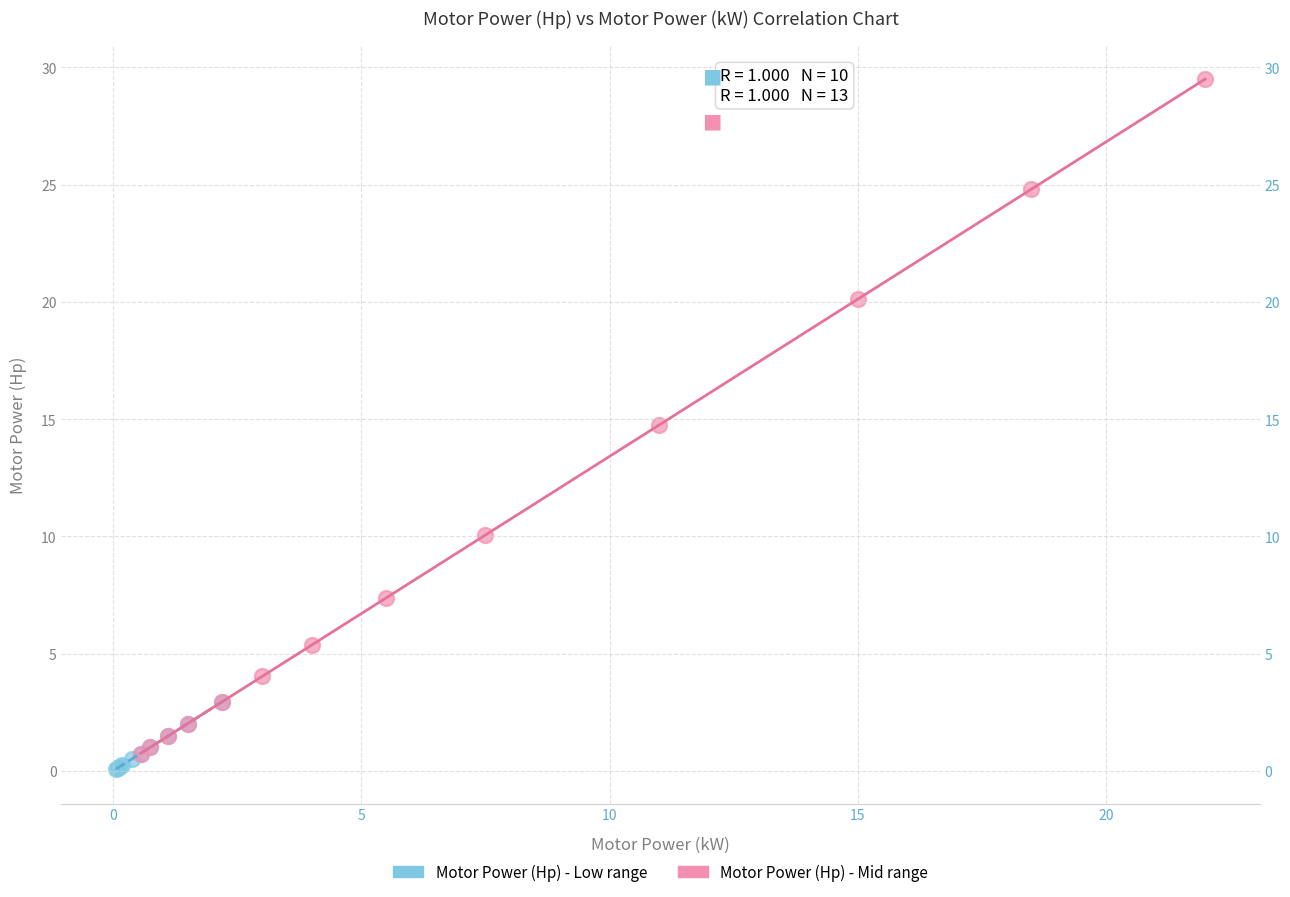

Which series reaches the maximum Y coordinate?

Motor Power (Hp) - Mid range